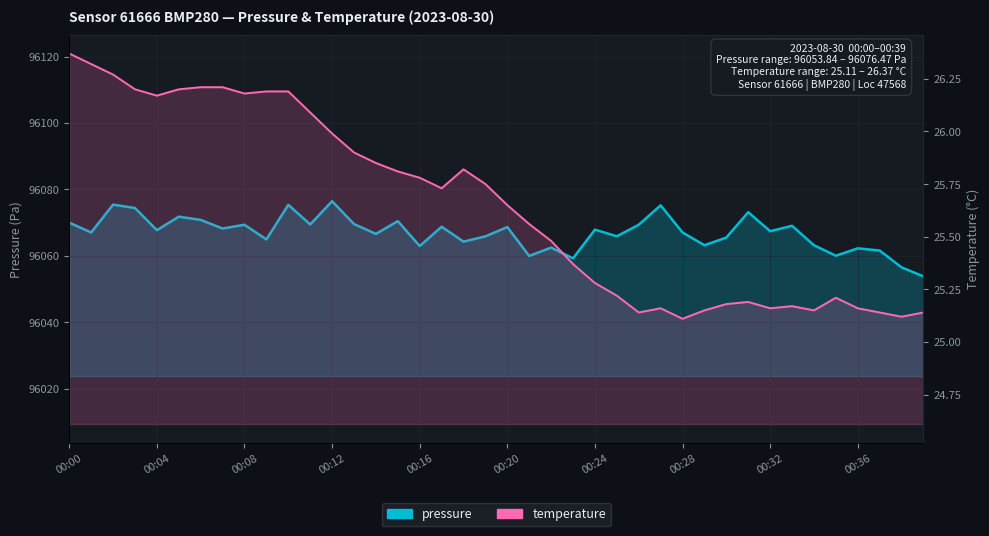

How many lines are shown in the chart?

2